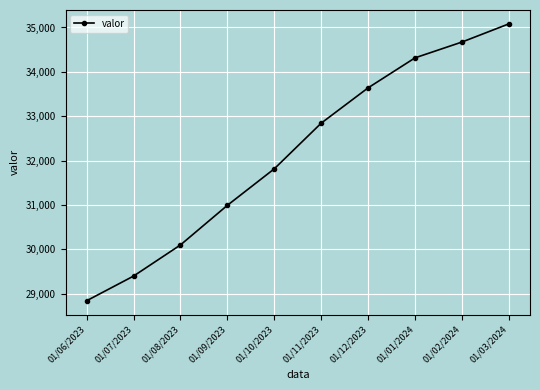

What is the ratio of the value at 01/01/2024 to the value at 01/03/2024?

1.0